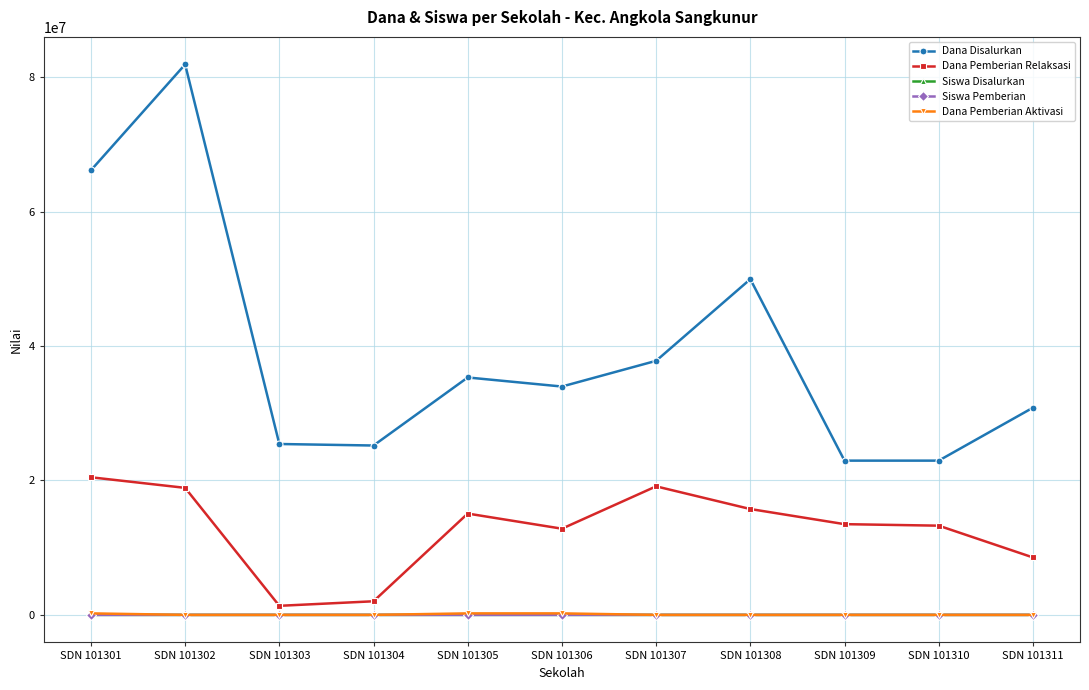

Which series has the widest spread of values?

Dana Disalurkan